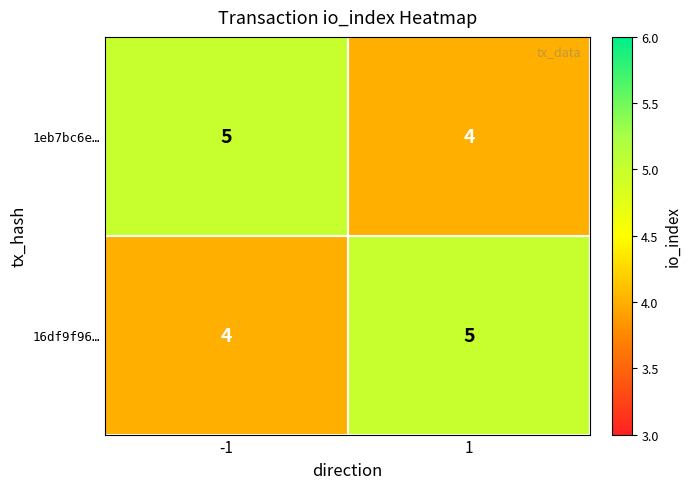

What is the total value across all series at -1?

9